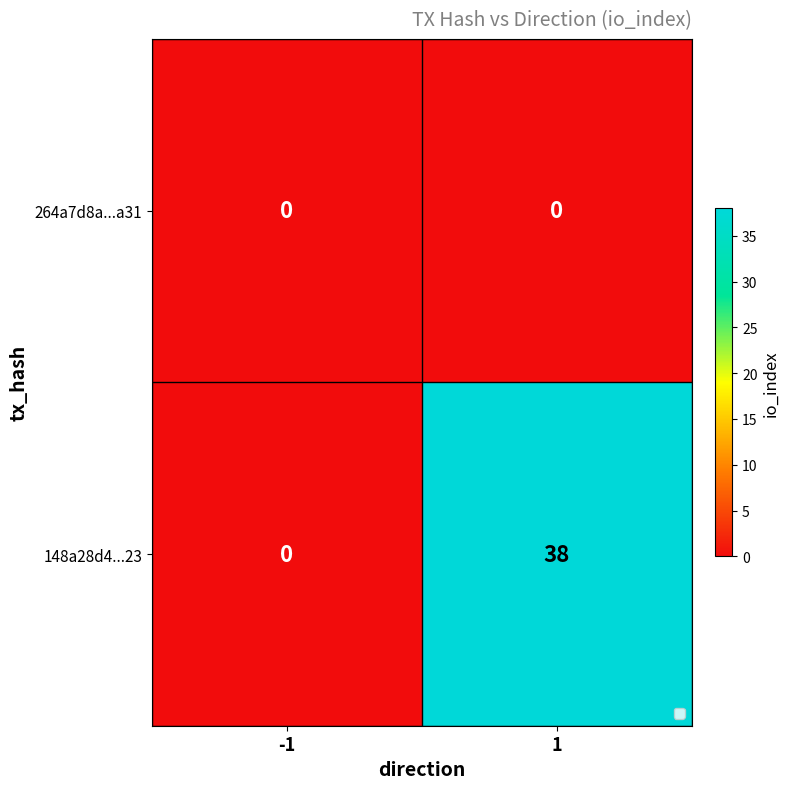

List the series in order of their overall mean, highest first.

148a28d4...23, 264a7d8a...a31